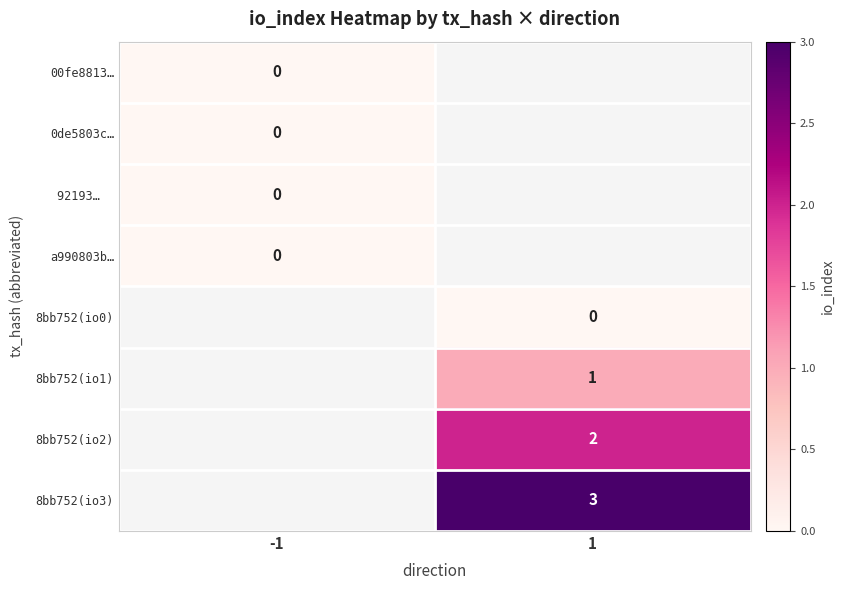

The value of 8bb752(io2) at 1 is 1. True or false?

False